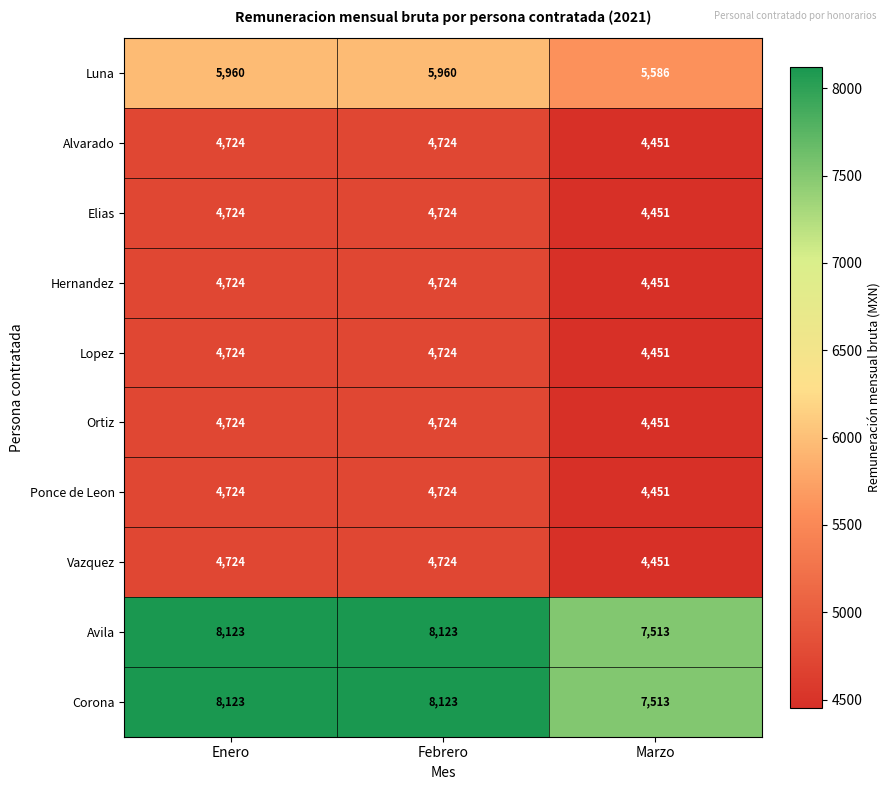

Reading right to left, transcribe all the data shown in this chart.

Luna: 5586	5960	5960
Alvarado: 4451	4724	4724
Elias: 4451	4724	4724
Hernandez: 4451	4724	4724
Lopez: 4451	4724	4724
Ortiz: 4451	4724	4724
Ponce de Leon: 4451	4724	4724
Vazquez: 4451	4724	4724
Avila: 7513	8123	8123
Corona: 7513	8123	8123